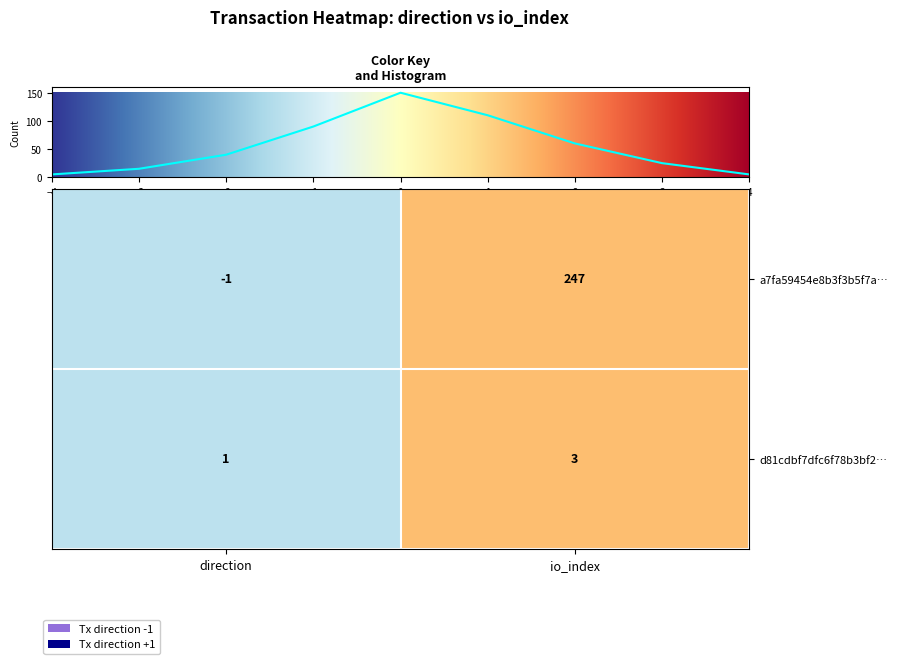

At which label does a7fa59454e8b3f3b5f7a… reach its minimum?

direction